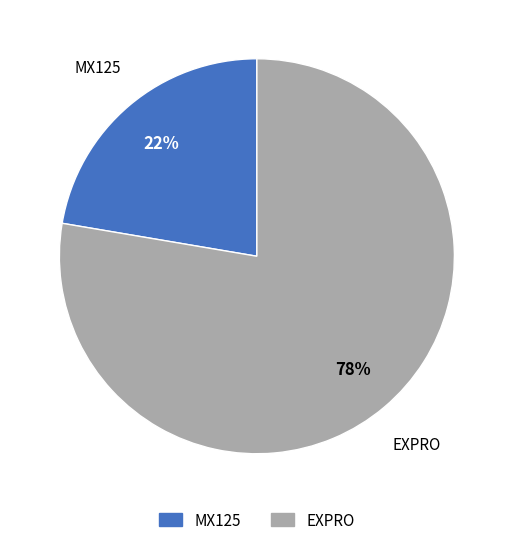

How many slices are in this pie chart?

2